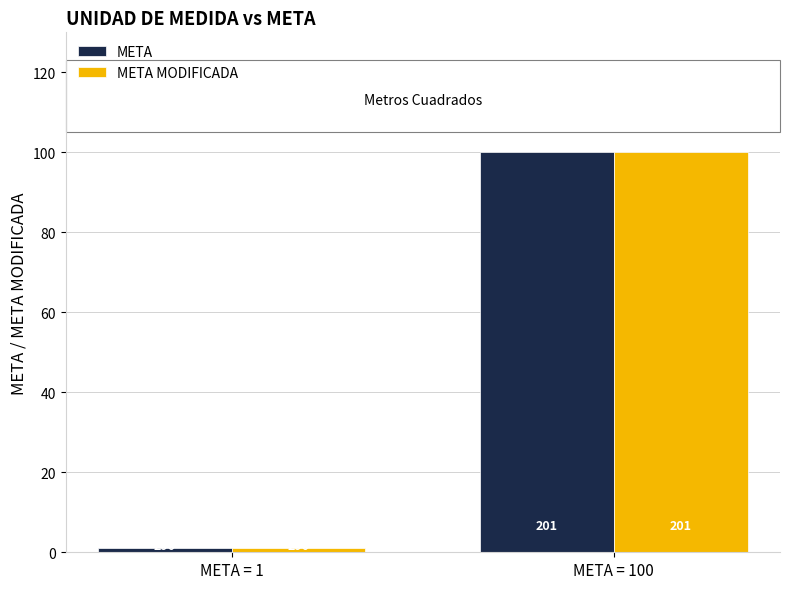

What is the value of the META bar at the 2nd from the left?

100